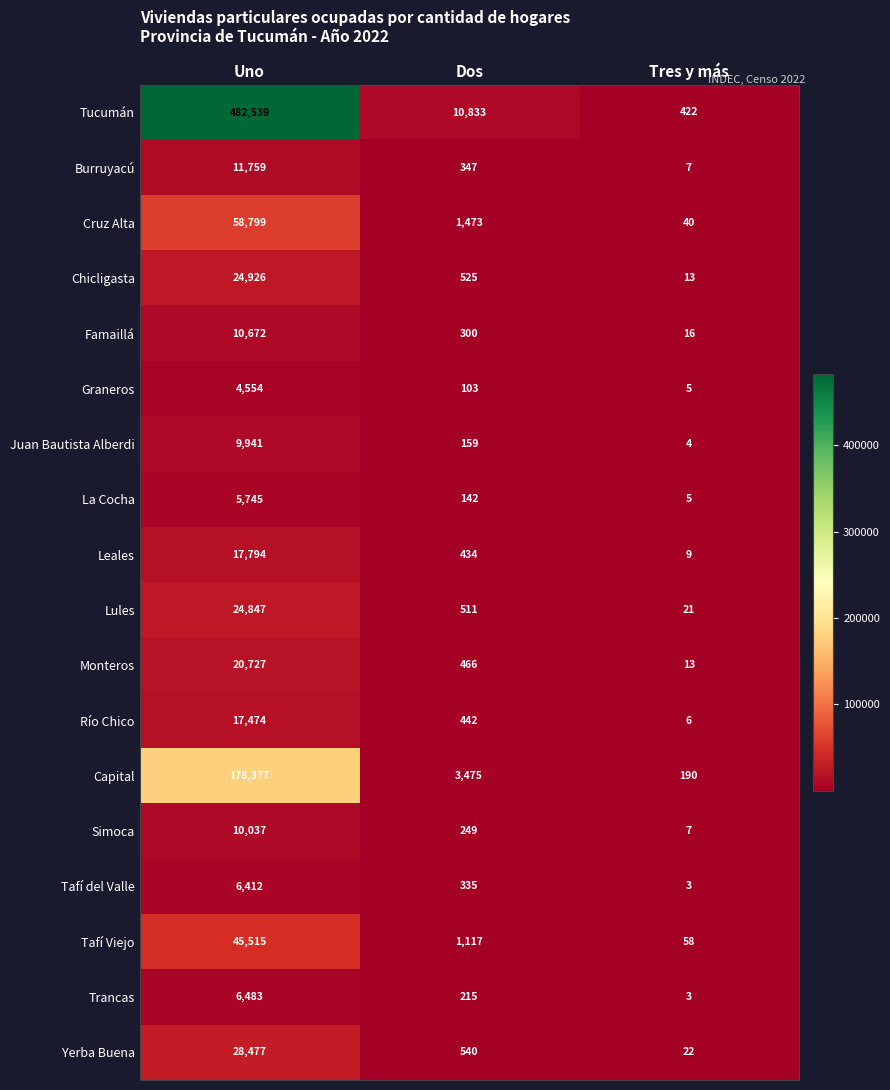

At how many categories does at least one series exceed 453966?

1